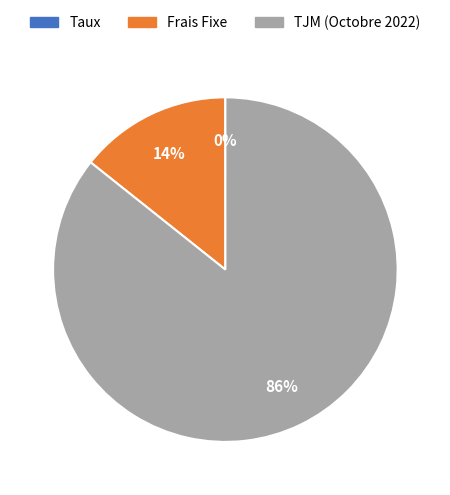

Is there a majority slice in this chart?

Yes